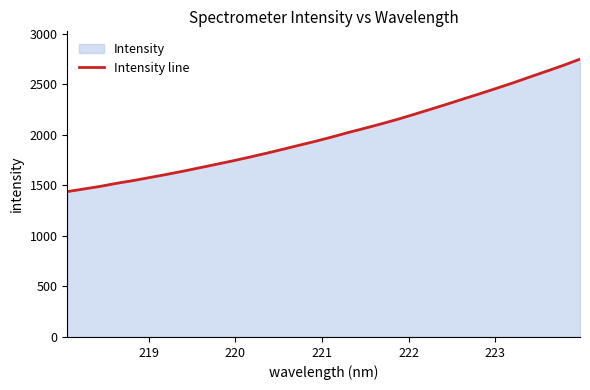

What is the minimum value shown in the chart?

1437.7